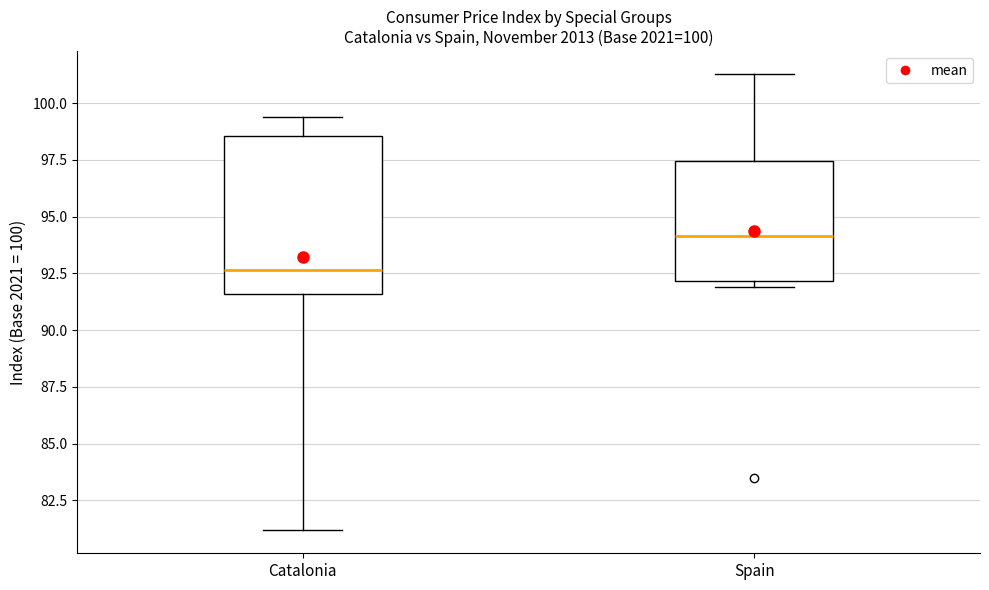

Which box's median line is the lowest?

Catalonia